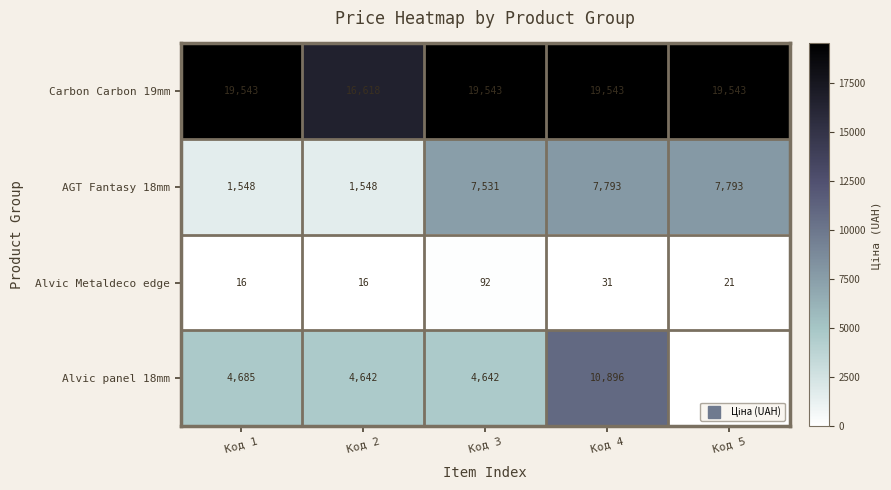

What is the total value across all series at Код 4?

38263.4